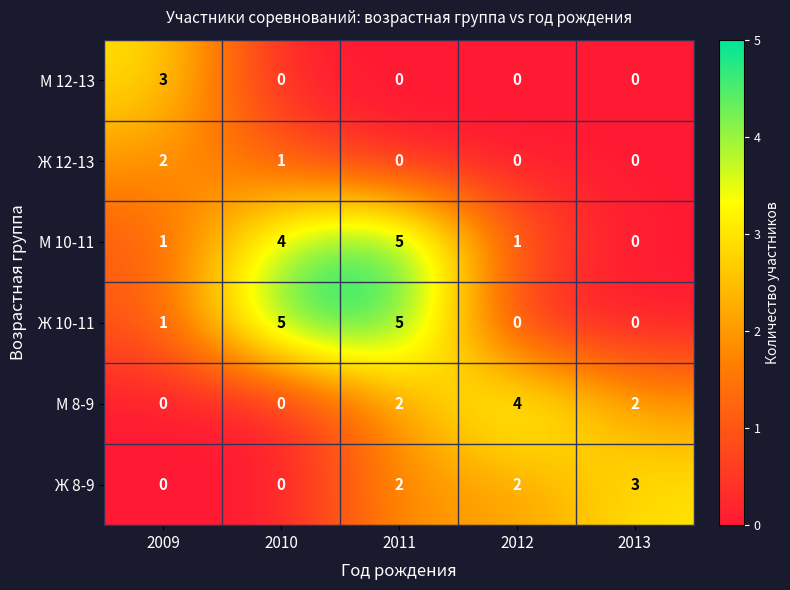

How many data points does each series have?

5